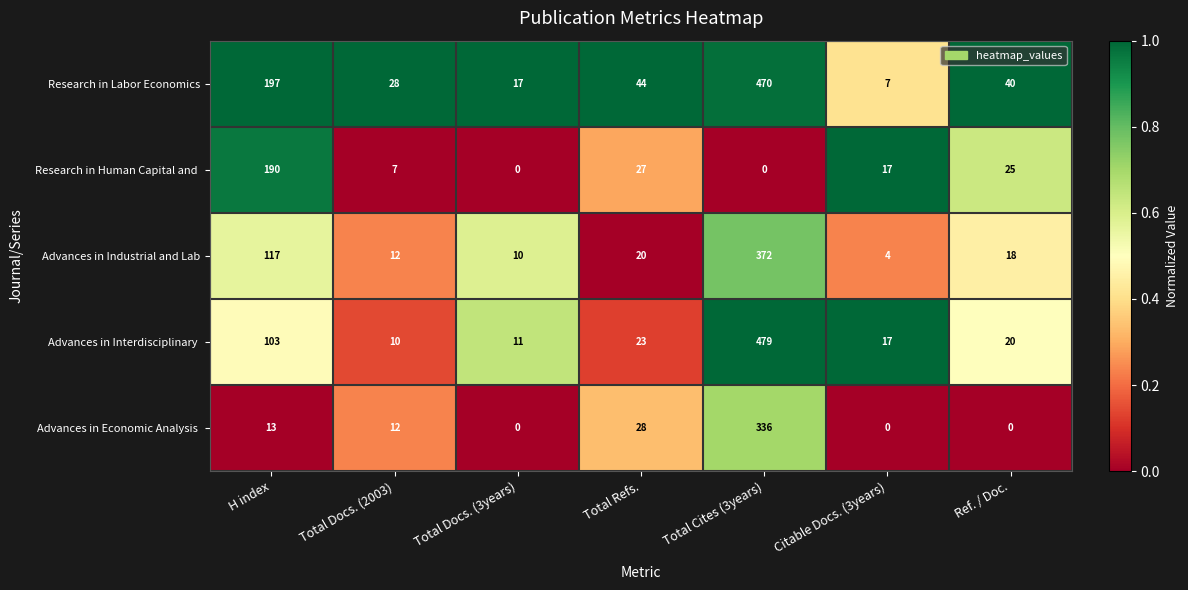

What is the spread (max minus min) of values at H index?

184